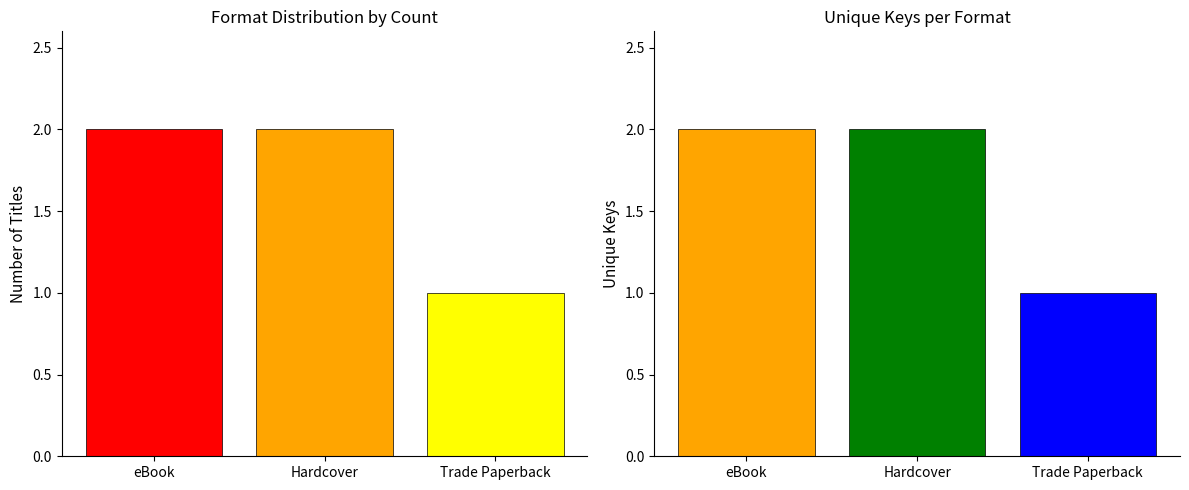

Count the number of data series in this chart.

1